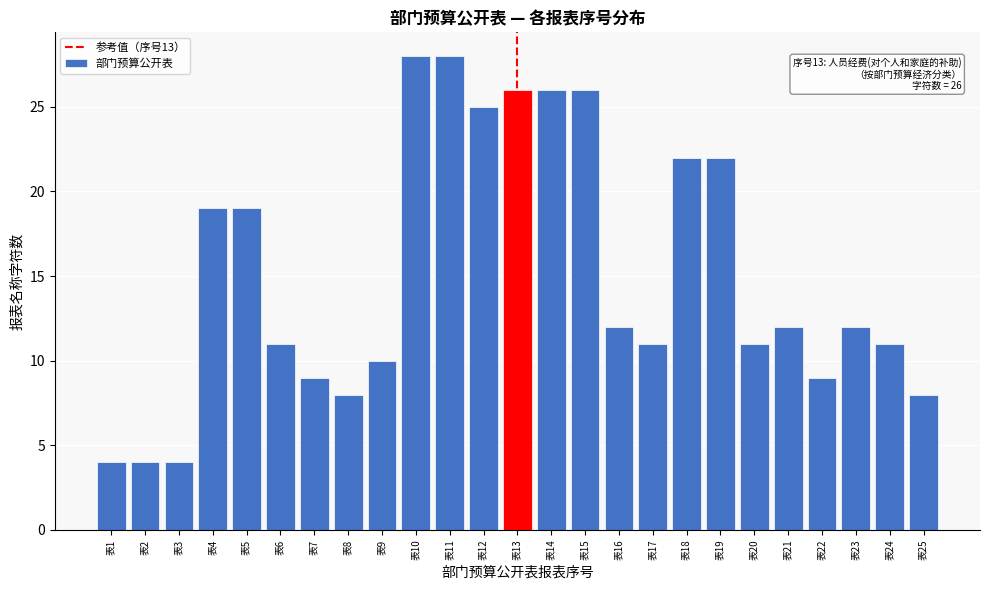

Reading right to left, what are all the values shown in this chart?

8	11	12	9	12	11	22	22	11	12	26	26	26	25	28	28	10	8	9	11	19	19	4	4	4